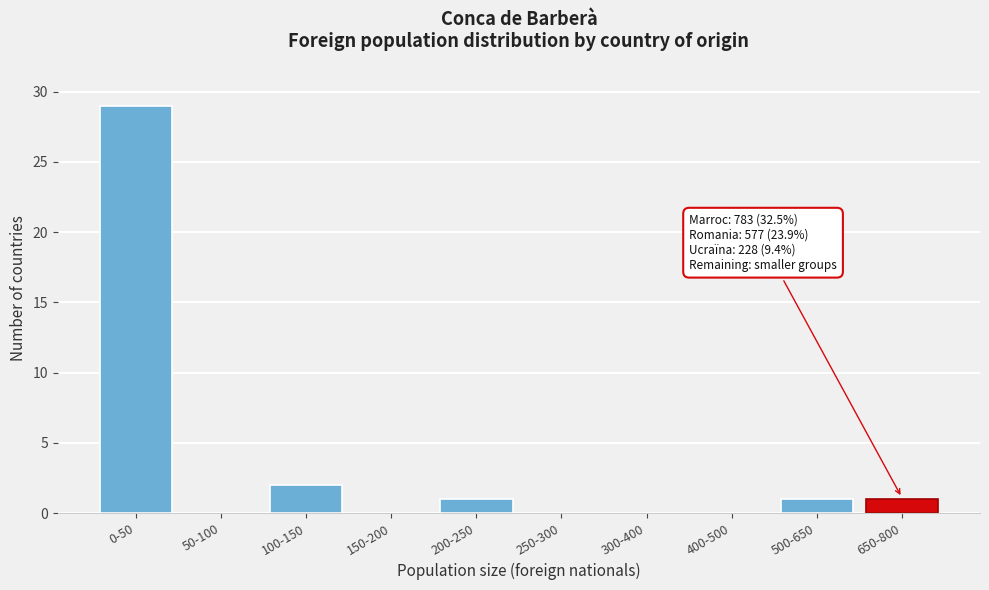

Reading left to right, list all the values displayed in this chart.

0-50=29	50-100=0	100-150=2	150-200=0	200-250=1	250-300=0	300-400=0	400-500=0	500-650=1	650-800=1